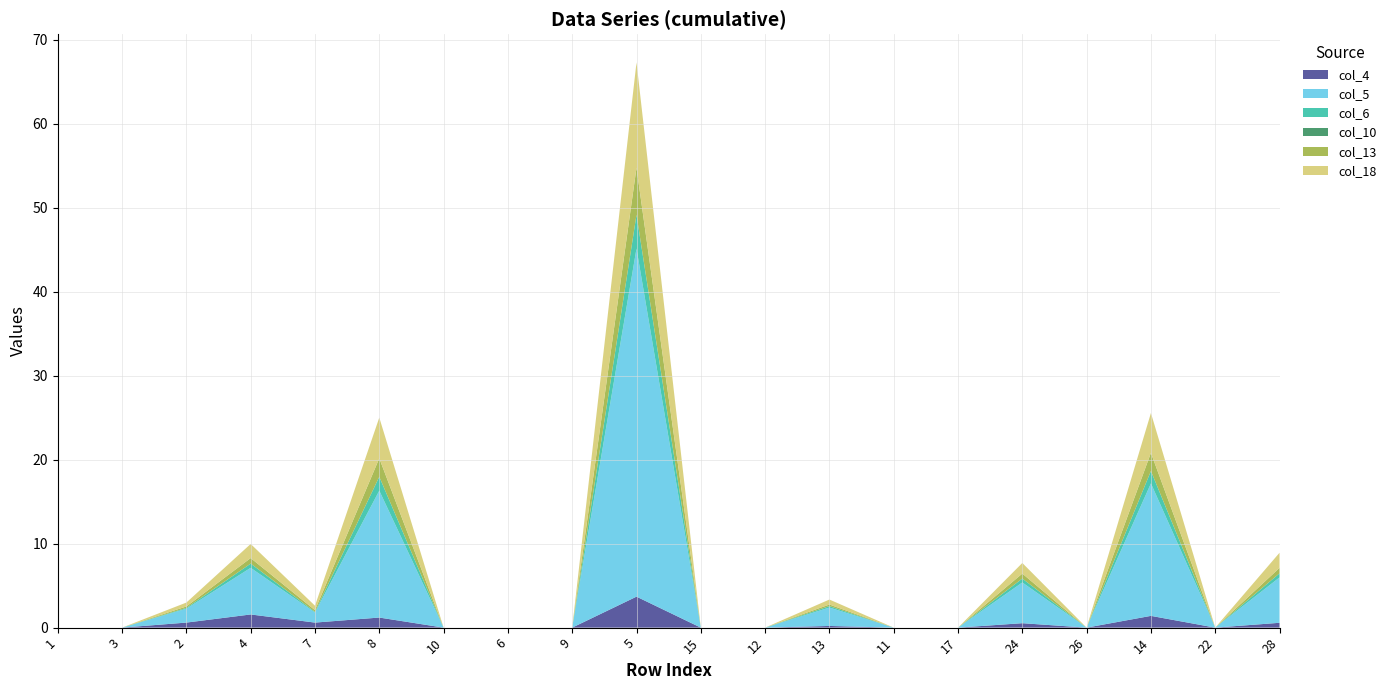

Reading left to right, what are all the values shown in this chart?

col_4: 0.0	0.0	0.6	1.6	0.6	1.2	0.0	0.0	0.0	3.7	0.0	0.0	0.2	0.0	0.0	0.5	0.0	1.4	0.0	0.6
col_5: 0.0	0.0	1.7	5.6	1.2	15.1	0.0	0.0	0.0	41.4	0.0	0.0	2.2	0.0	0.0	4.8	0.0	15.8	0.0	5.4
col_6: 0.0	0.0	0.1	0.5	0.1	1.7	0.0	0.0	0.0	4.0	0.0	0.0	0.2	0.0	0.0	0.5	0.0	1.5	0.0	0.5
col_10: 0.0	0.0	0.0	0.0	0.0	0.0	0.0	0.0	0.0	0.0	0.0	0.0	0.0	0.0	0.0	0.0	0.0	0.0	0.0	0.0
col_13: 0.0	0.0	0.2	0.7	0.2	2.2	0.0	0.0	0.0	5.6	0.0	0.0	0.2	0.0	0.0	0.6	0.0	2.2	0.0	0.6
col_18: 0.0	0.0	0.5	1.7	0.5	4.8	0.0	0.0	0.0	12.5	0.0	0.0	0.6	0.0	0.0	1.3	0.0	4.7	0.0	1.8